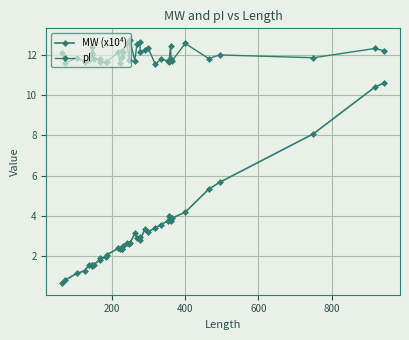

What are all the series names shown in the legend?

MW (x10⁴), pI